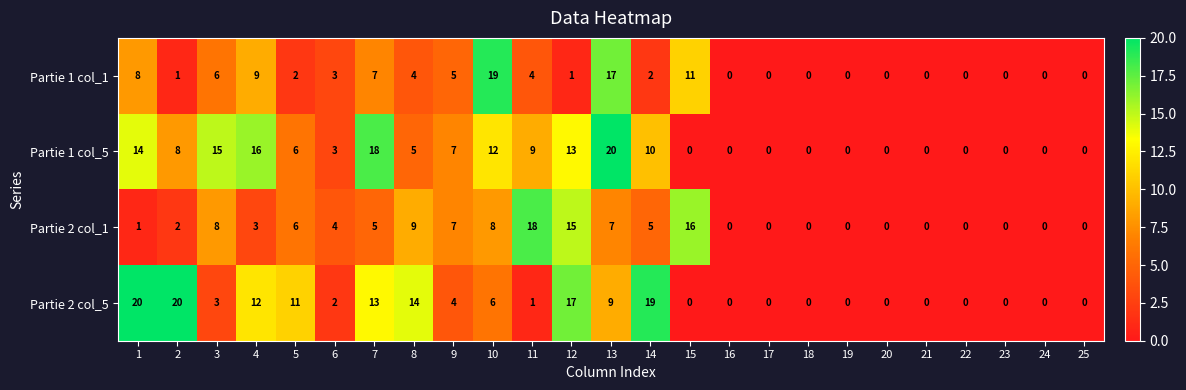

How many values in the Partie 2 col_5 series are below 2?

12